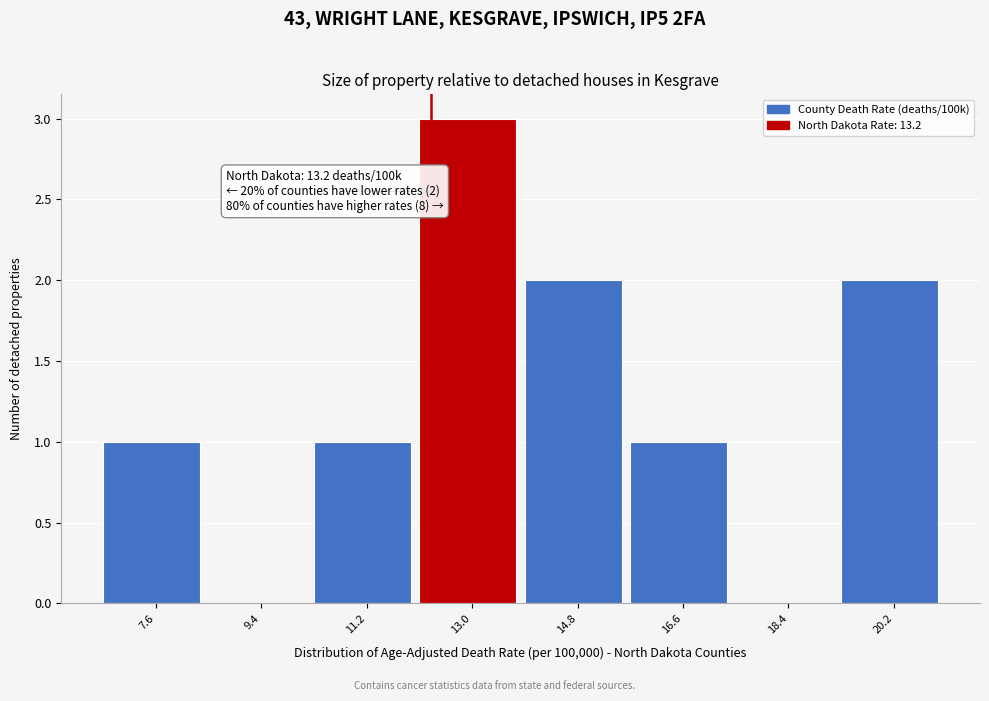

Reading left to right, list all the values displayed in this chart.

7.6=1	9.4=0	11.2=1	13.0=3	14.8=2	16.6=1	18.4=0	20.2=2